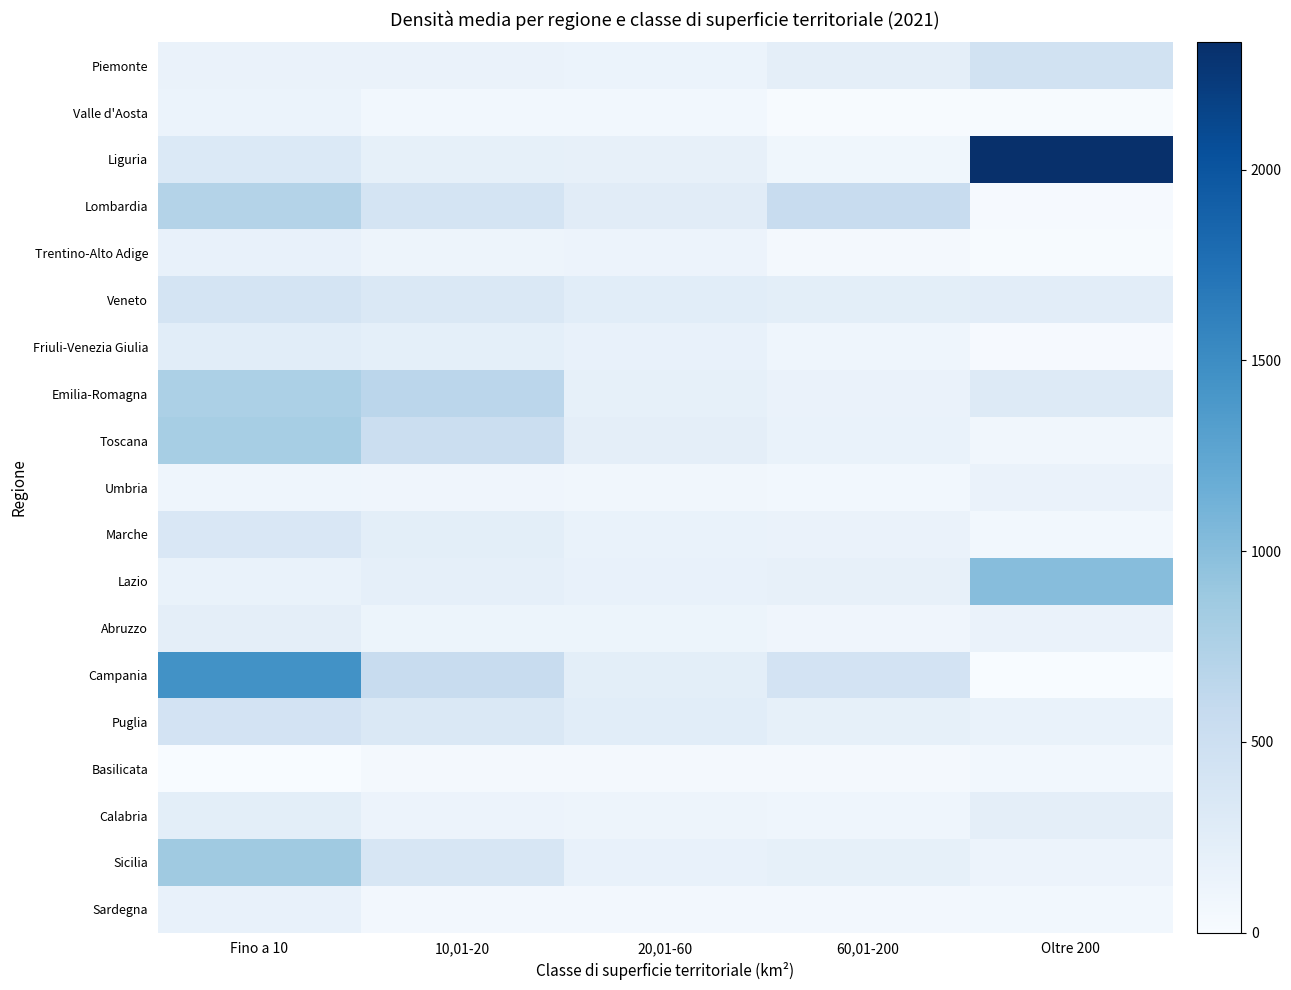

Reading left to right, transcribe all the data shown in this chart.

Piemonte: Fino a 10=148.2	10,01-20=148.7	20,01-60=143.0	60,01-200=222.5	Oltre 200=447.0
Valle d'Aosta: Fino a 10=144.4	10,01-20=64.1	20,01-60=66.8	60,01-200=11.1	Oltre 200=9.4
Liguria: Fino a 10=321.6	10,01-20=197.7	20,01-60=191.3	60,01-200=88.6	Oltre 200=2333.4
Lombardia: Fino a 10=717.4	10,01-20=408.3	20,01-60=258.2	60,01-200=549.4	Oltre 200=20.2
Trentino-Alto Adige: Fino a 10=169.5	10,01-20=111.4	20,01-60=132.9	60,01-200=54.4	Oltre 200=18.0
Veneto: Fino a 10=413.6	10,01-20=342.6	20,01-60=253.8	60,01-200=235.2	Oltre 200=237.8
Friuli-Venezia Giulia: Fino a 10=252.0	10,01-20=211.6	20,01-60=178.2	60,01-200=104.7	Oltre 200=19.3
Emilia-Romagna: Fino a 10=768.9	10,01-20=657.6	20,01-60=198.8	60,01-200=154.3	Oltre 200=296.2
Toscana: Fino a 10=807.7	10,01-20=518.7	20,01-60=227.1	60,01-200=157.3	Oltre 200=81.0
Umbria: Fino a 10=103.1	10,01-20=96.1	20,01-60=76.2	60,01-200=66.4	Oltre 200=149.3
Marche: Fino a 10=352.1	10,01-20=229.5	20,01-60=155.7	60,01-200=154.4	Oltre 200=70.5
Lazio: Fino a 10=156.0	10,01-20=207.4	20,01-60=179.8	60,01-200=184.0	Oltre 200=1007.8
Abruzzo: Fino a 10=227.6	10,01-20=122.6	20,01-60=125.8	60,01-200=93.2	Oltre 200=146.7
Campania: Fino a 10=1450.9	10,01-20=555.8	20,01-60=229.3	60,01-200=420.0	Oltre 200=0.0
Puglia: Fino a 10=422.4	10,01-20=345.9	20,01-60=251.2	60,01-200=195.0	Oltre 200=162.3
Basilicata: Fino a 10=0.0	10,01-20=42.1	20,01-60=49.5	60,01-200=51.6	Oltre 200=66.5
Calabria: Fino a 10=236.0	10,01-20=134.3	20,01-60=109.7	60,01-200=101.7	Oltre 200=221.4
Sicilia: Fino a 10=864.5	10,01-20=370.2	20,01-60=172.7	60,01-200=198.0	Oltre 200=129.8
Sardegna: Fino a 10=176.0	10,01-20=57.1	20,01-60=62.9	60,01-200=63.3	Oltre 200=72.8